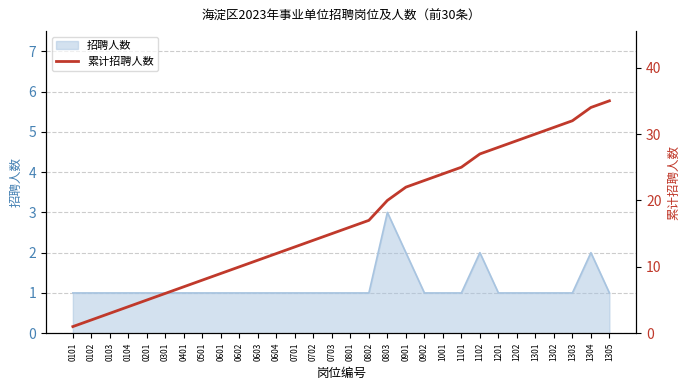

Read the value at 1201, to the nearest 10.

30